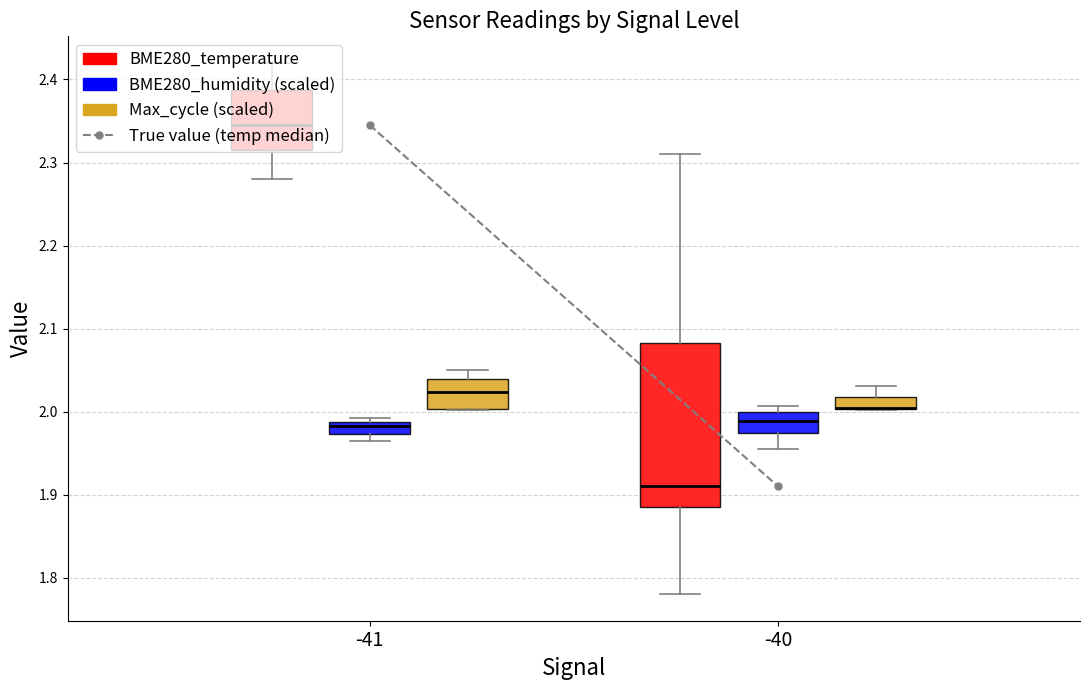

Rank the categories by value from highest to lowest.

-41, -40